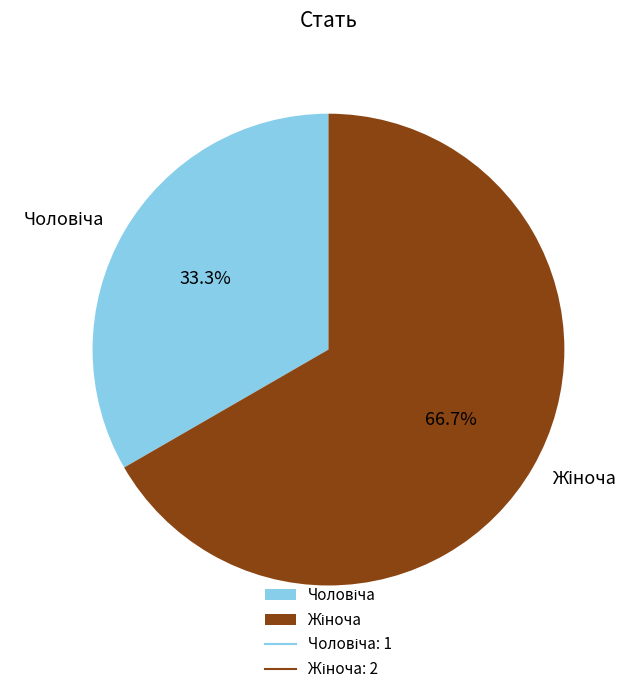

How many segments does this pie chart have?

2